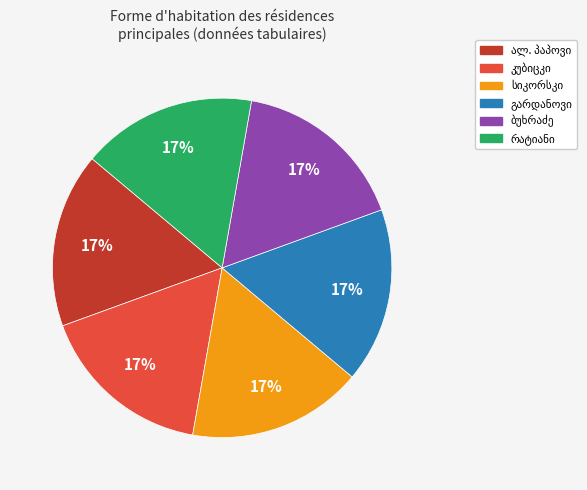

How many slices are in this pie chart?

6